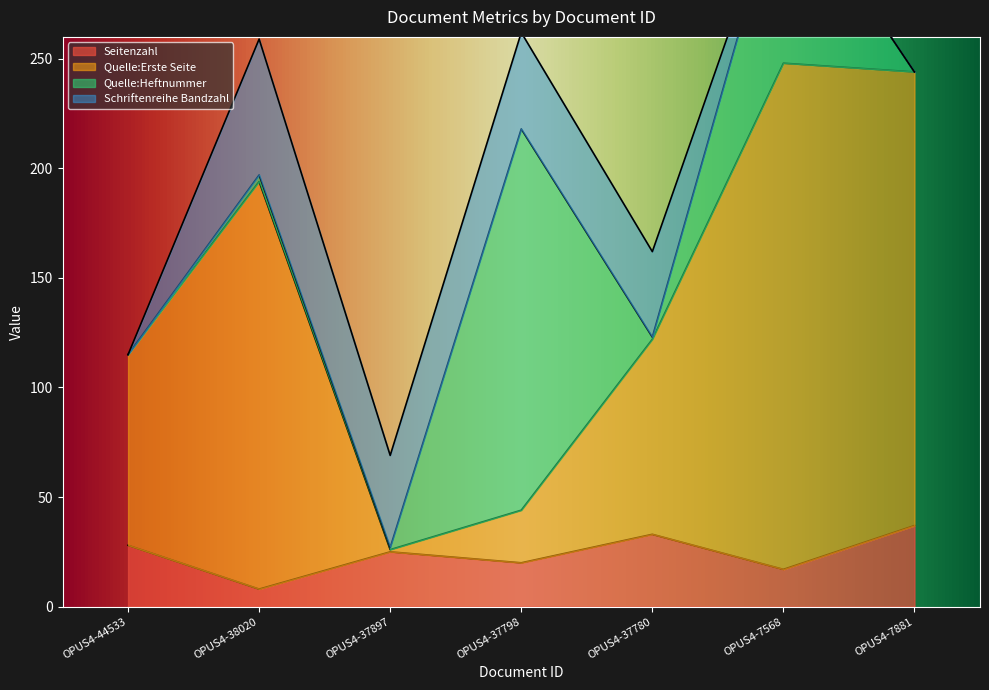

Where is Seitenzahl nearest to the value 22?

OPUS4-37798